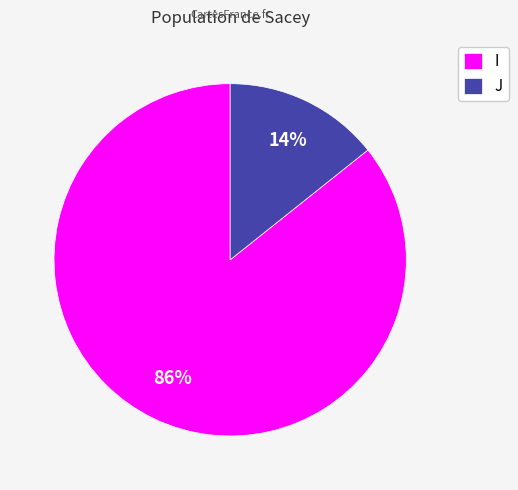

Rank the categories by value from lowest to highest.

J, I